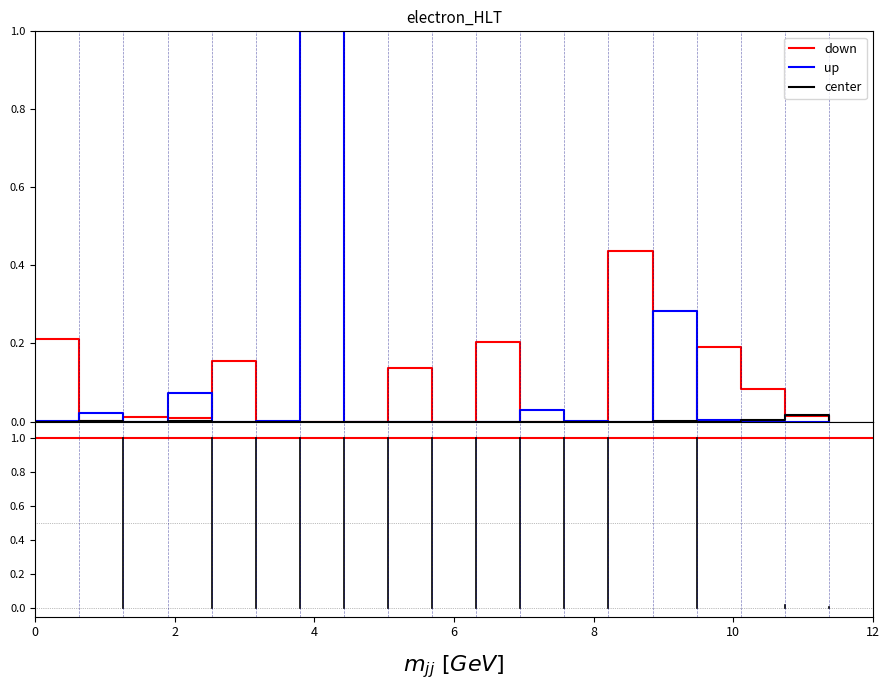

Which series has the largest range (max minus min)?

up